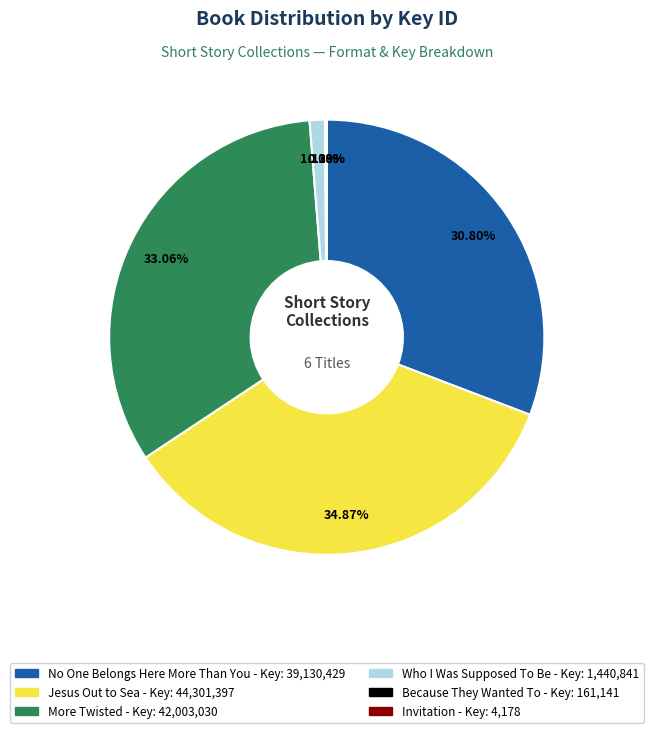

Is it true that No One Belongs Here More Than You is 31% of the pie?

True